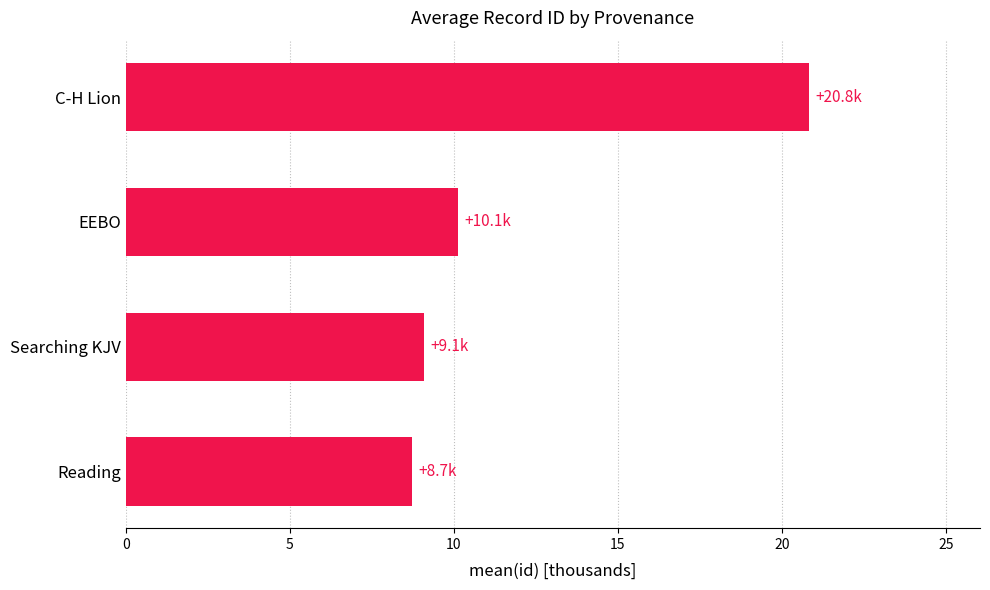

What is the sum of the values at C-H Lion and EEBO?

31.0